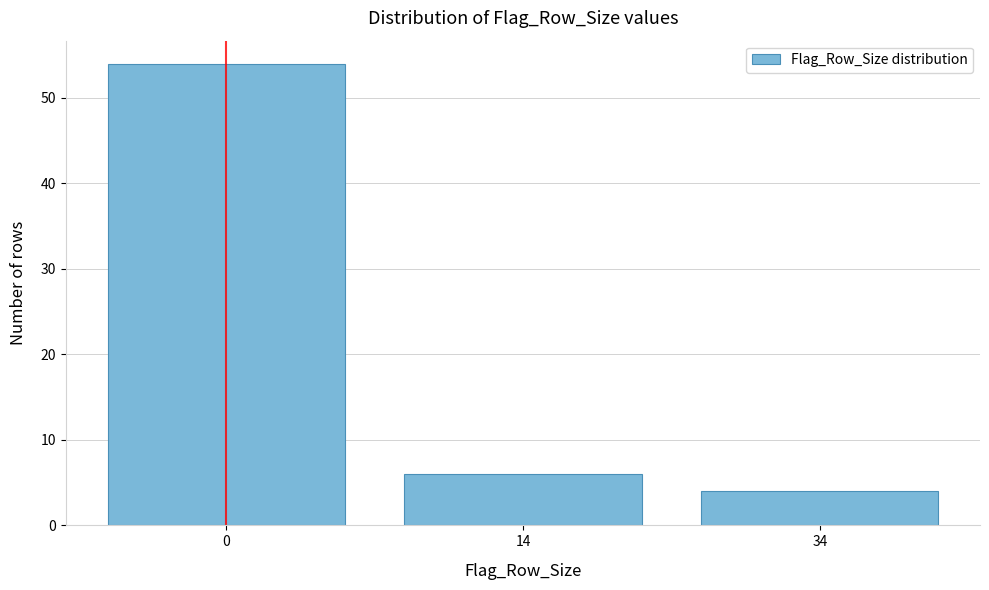

Reading left to right, extract all data points from this chart.

0=54	14=6	34=4